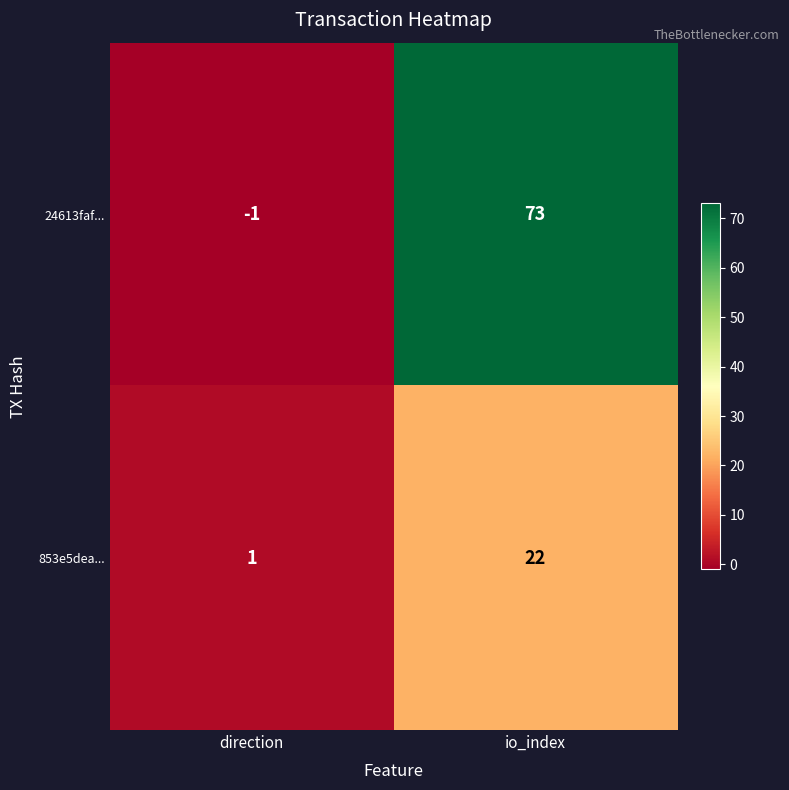

What is the difference between the highest and lowest values at io_index?

51